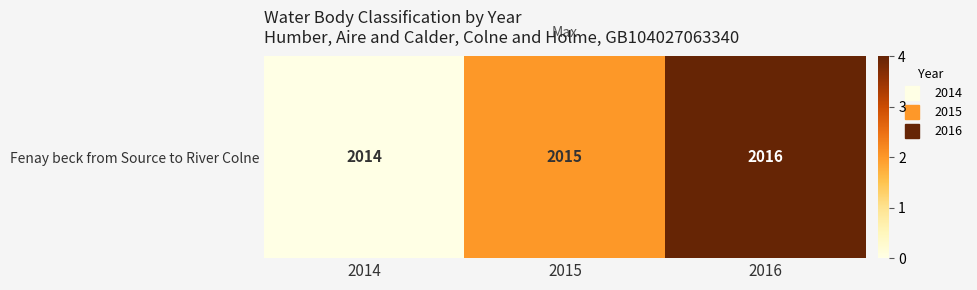

List the labels in order of value, largest first.

2016, 2015, 2014